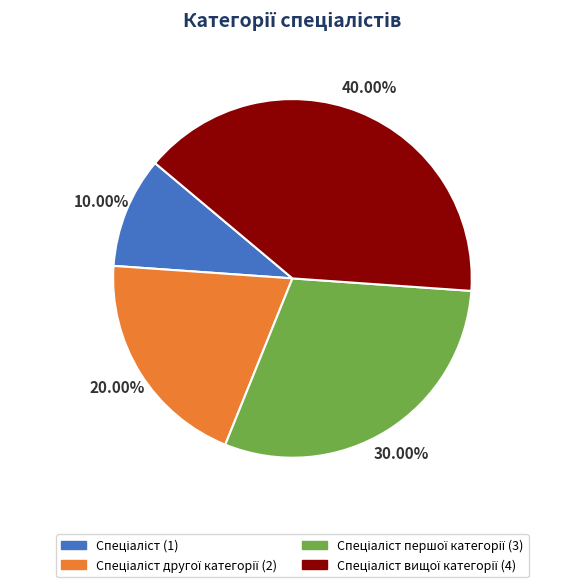

To the nearest percent, what is the average slice percentage?

25%